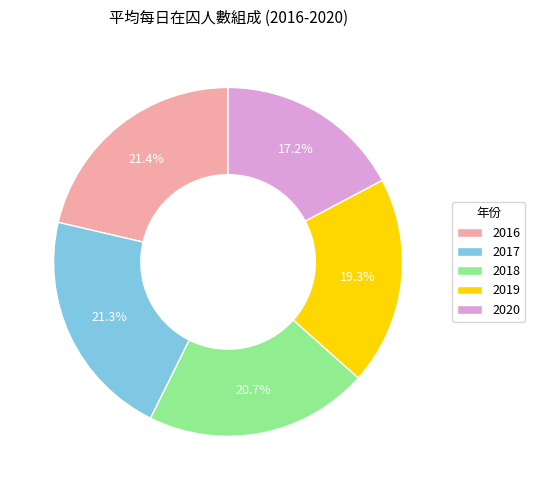

Between 2016 and 2020, which is larger?

2016